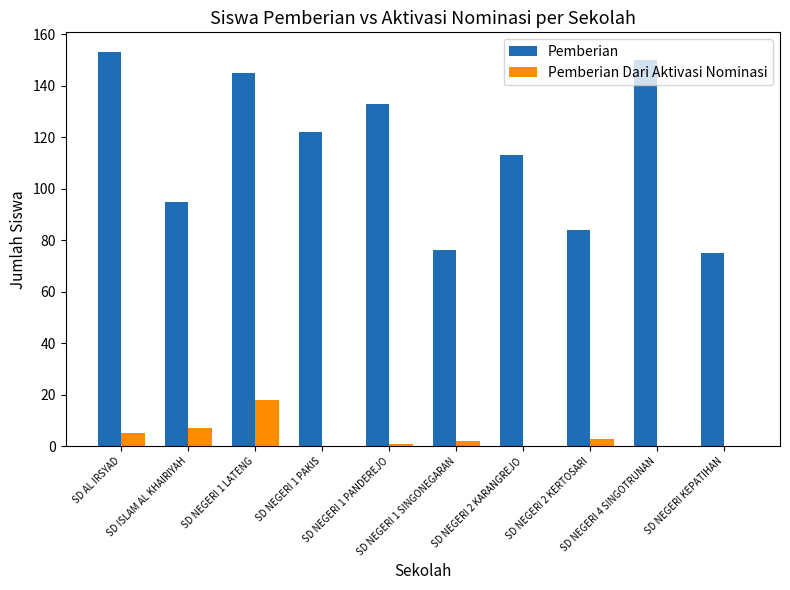

How many groups of bars are there?

10